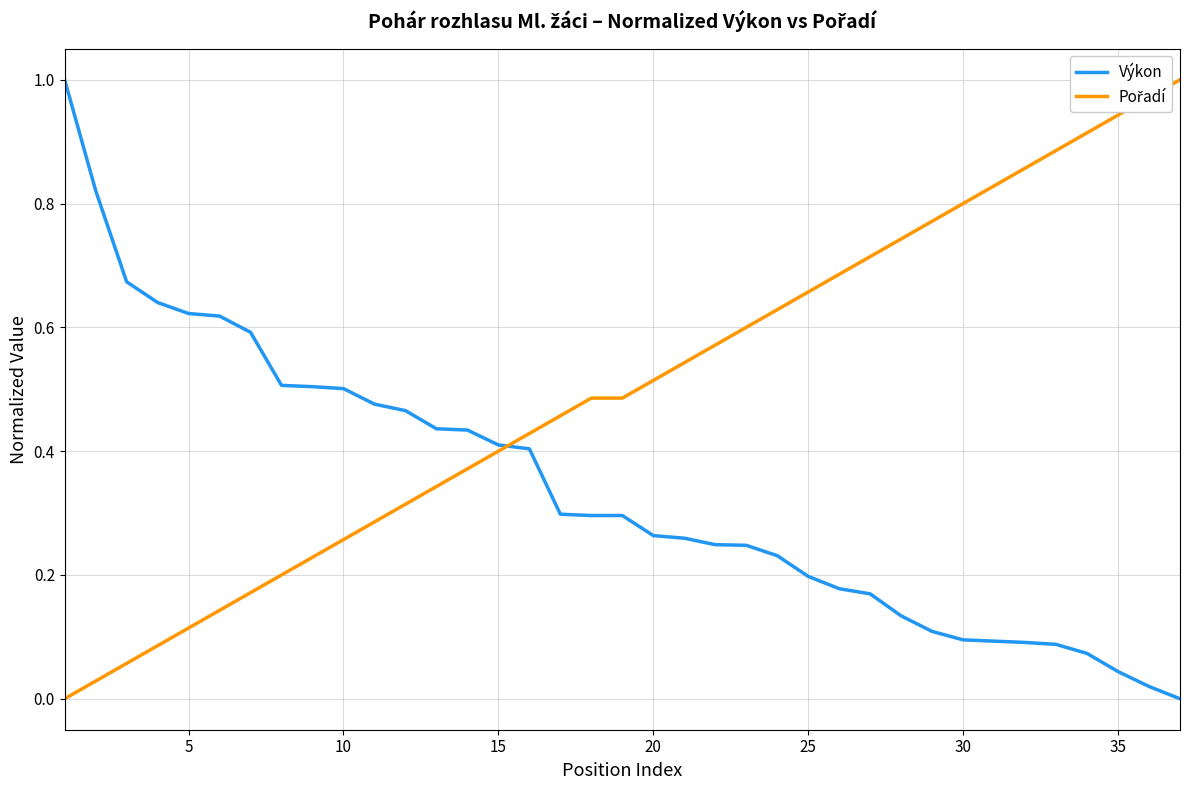

Does the chart display data point markers on the line(s)?

No